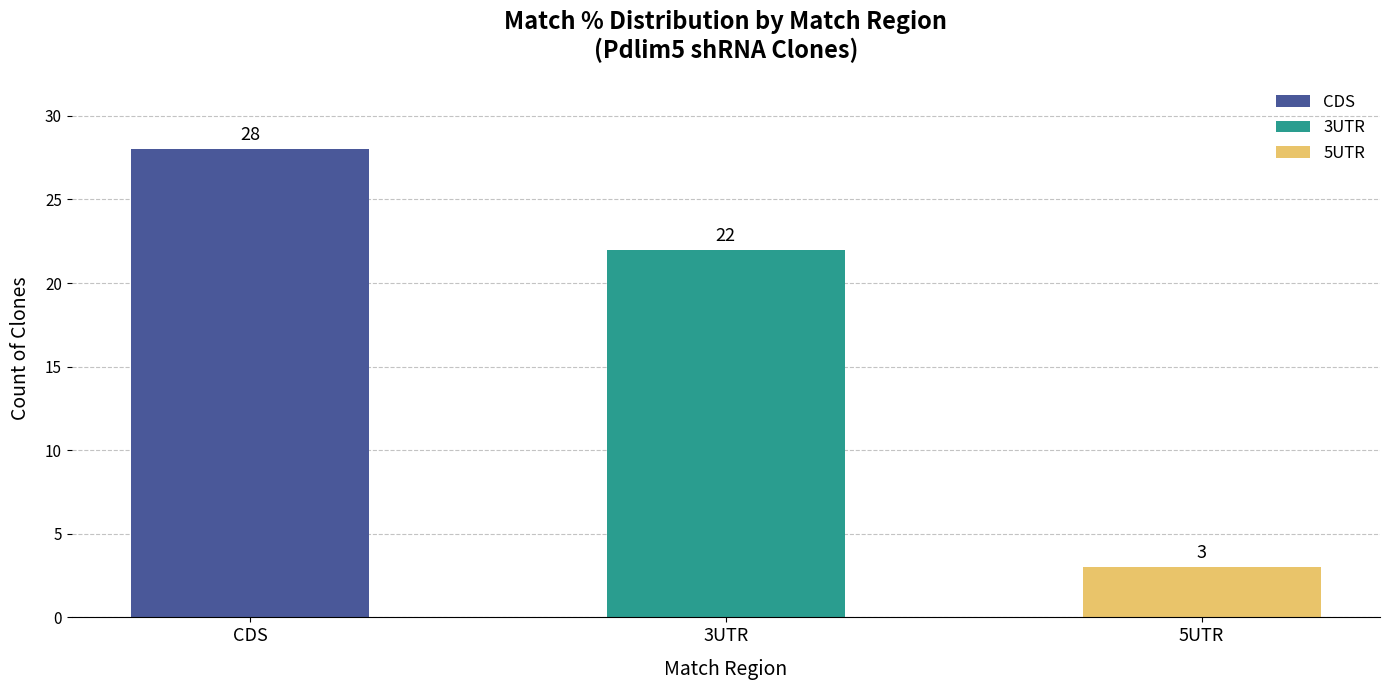

Which series has the largest range (max minus min)?

CDS